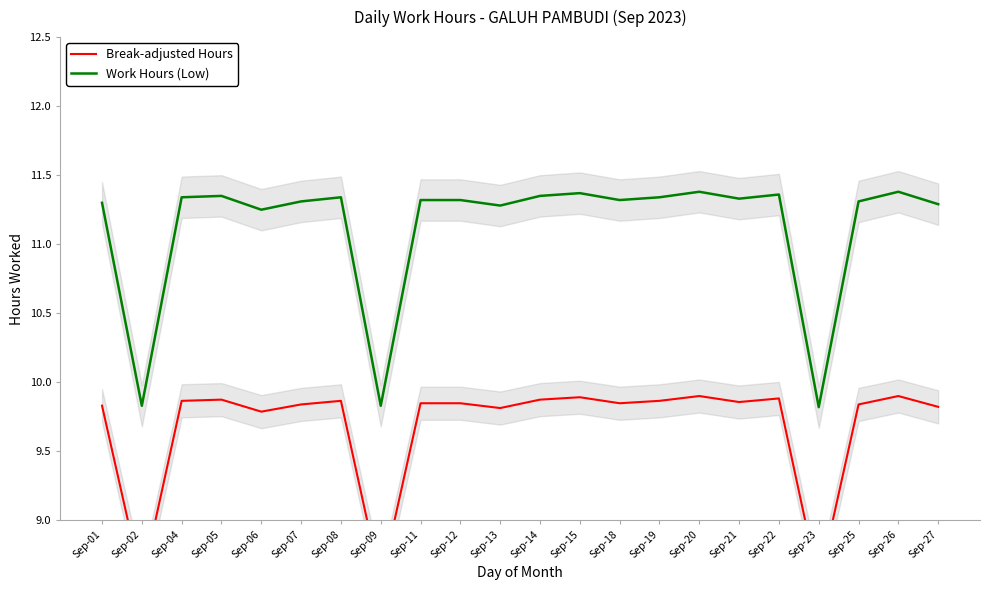

At which category is the sum across all series the highest?

Sep-20